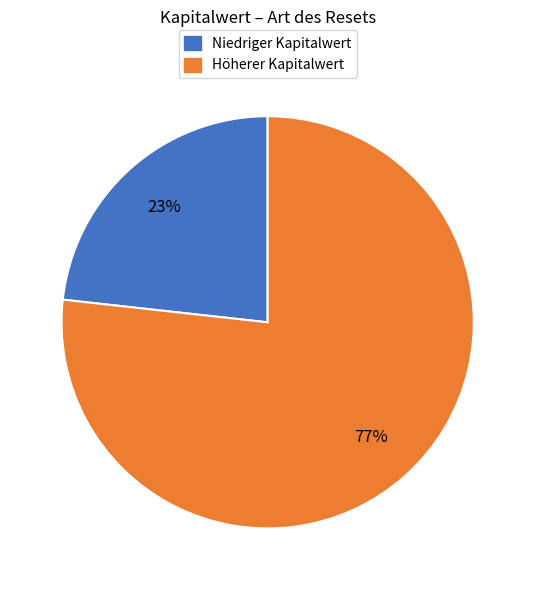

To the nearest percent, what is the difference between the largest and smallest slice percentages?

54%